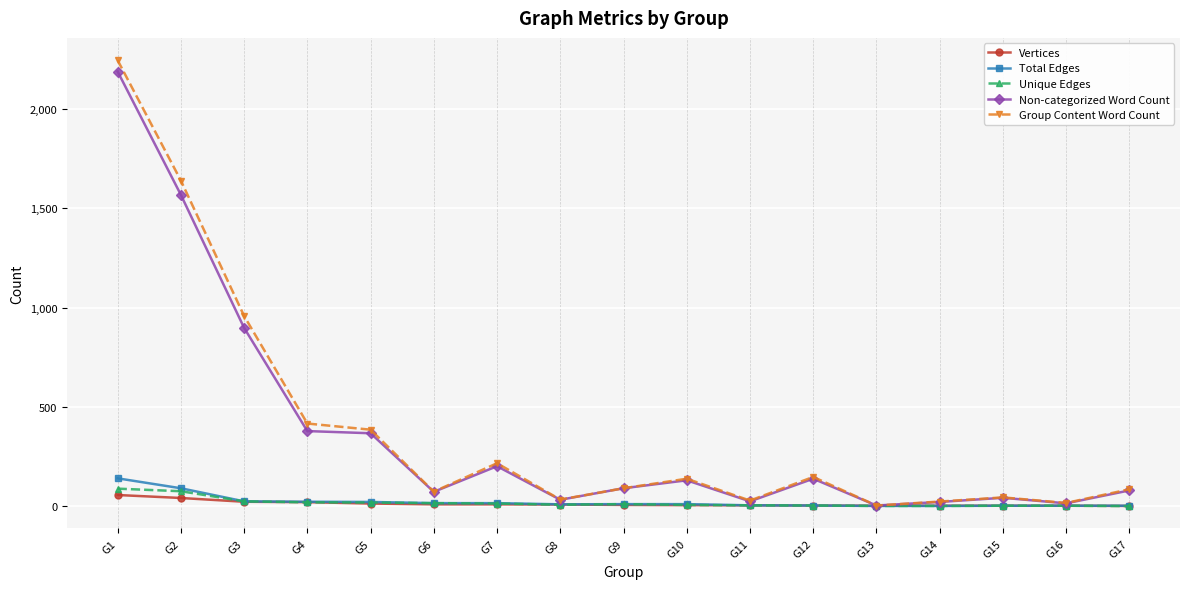

What is the difference between the Group Content Word Count values at G7 and G5?

169